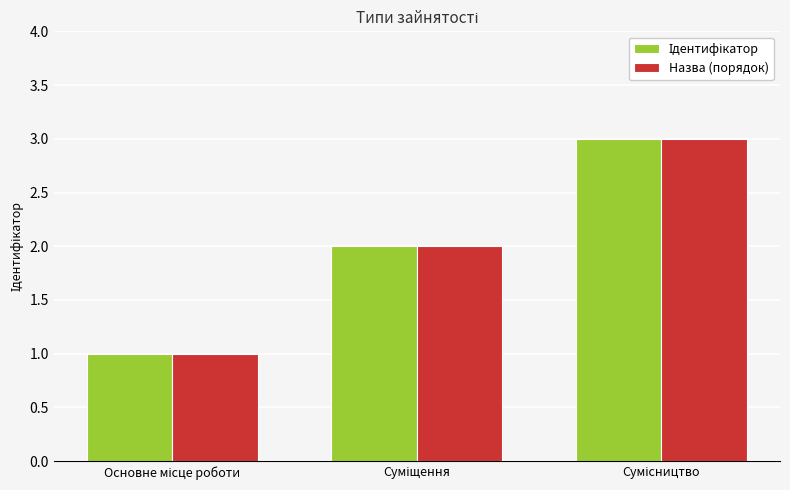

How many groups of bars are there?

3